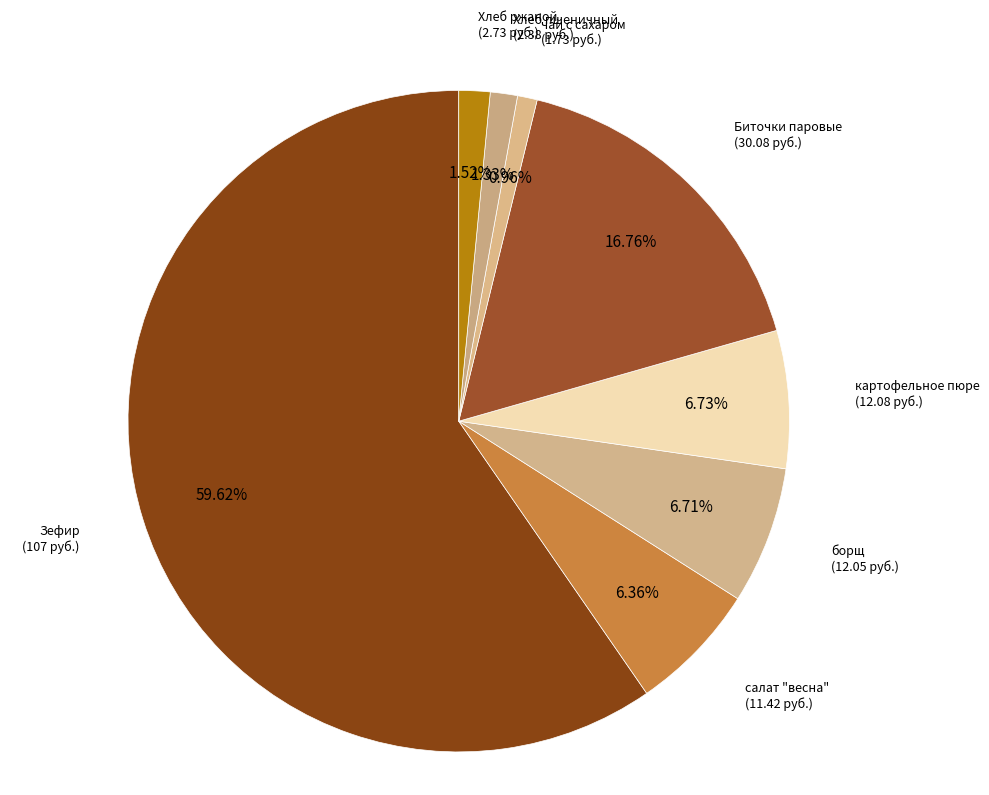

Is the sum of чай с сахаром and Биточки паровые greater than half?

No